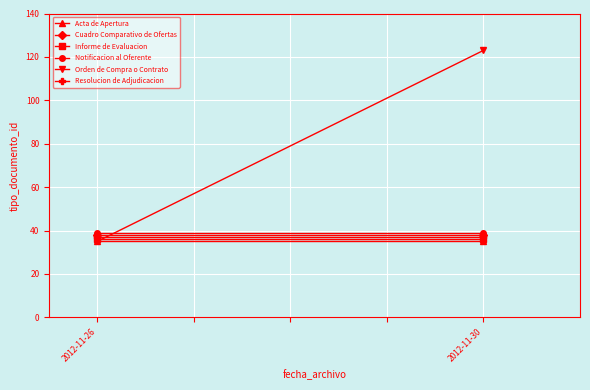

What is the value of the Acta de Apertura point at the 2nd from the left?

35